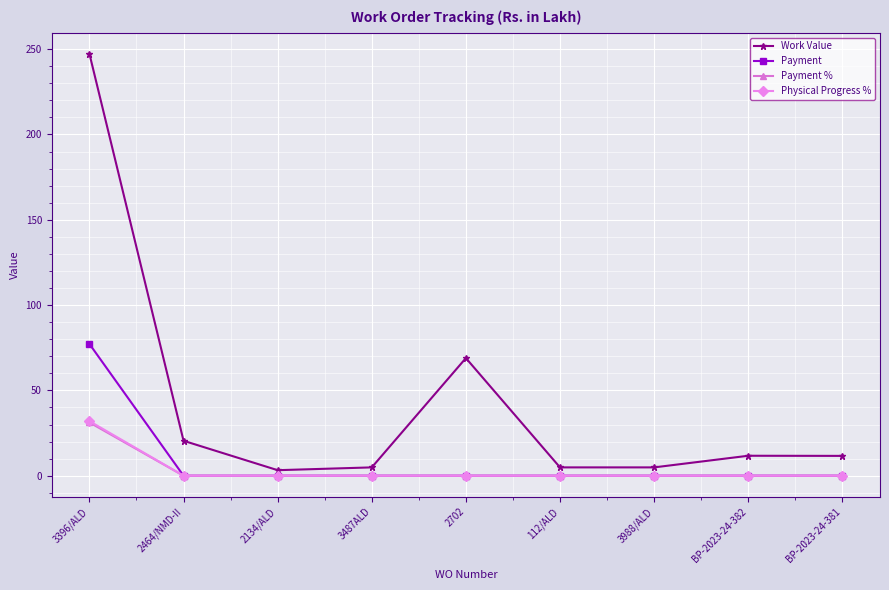

What is the highest value of the Physical Progress % series?

32.0